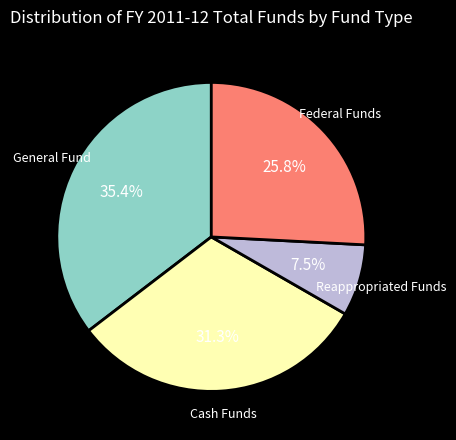

Is there a majority slice in this chart?

No